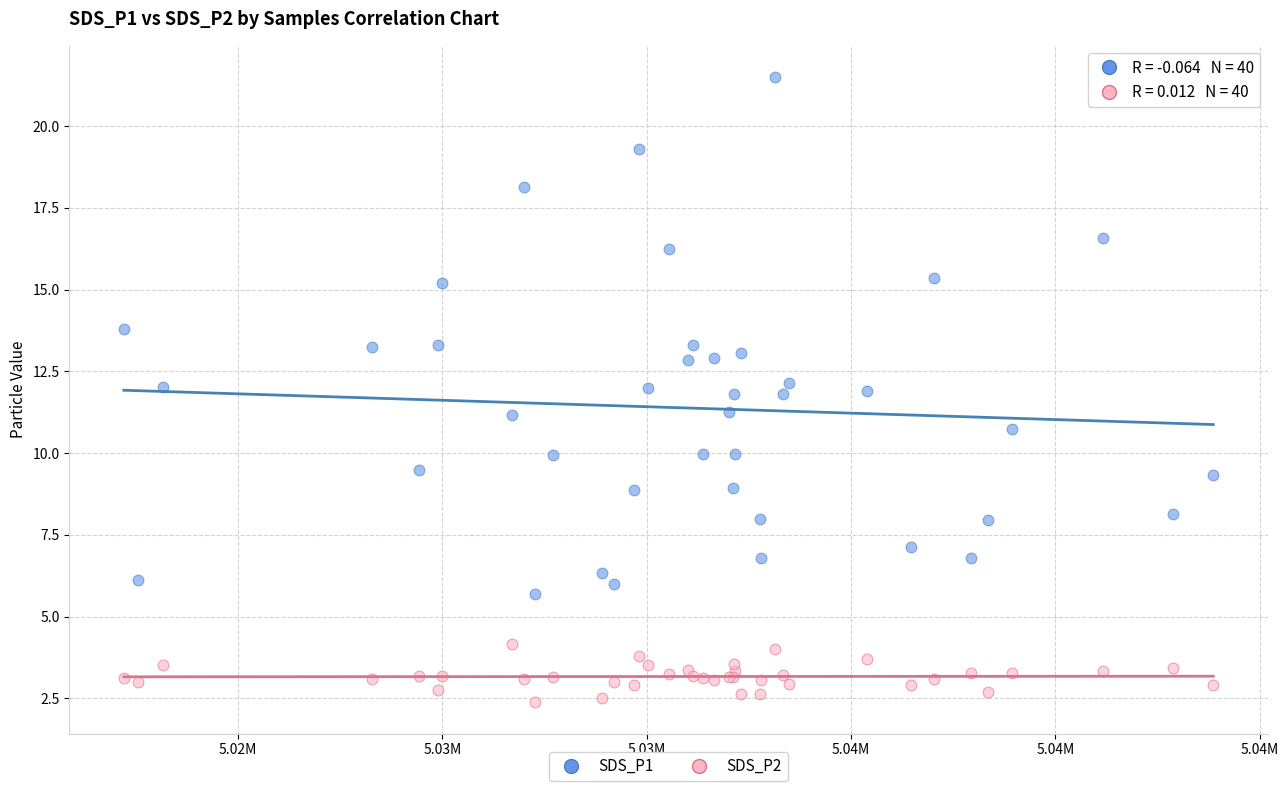

Which series reaches the maximum Y coordinate?

SDS_P1